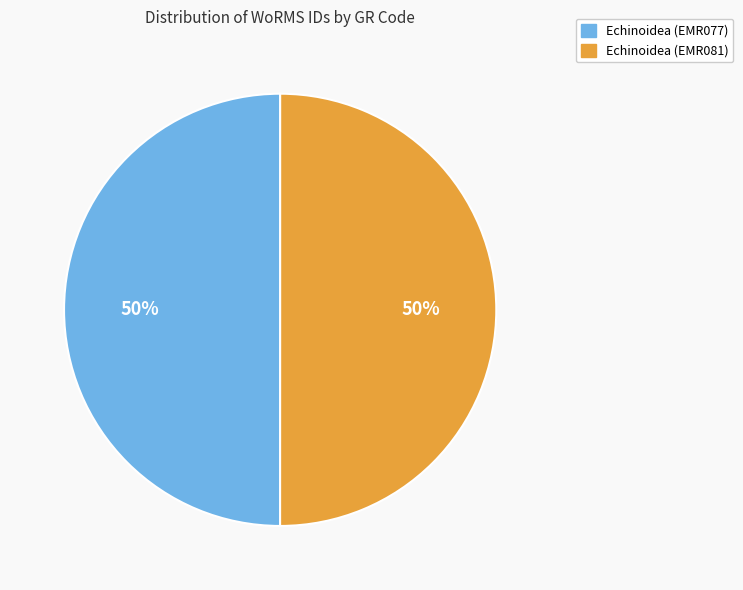

What is the ratio of the value at Echinoidea (EMR077) to the value at Echinoidea (EMR081)?

1.0